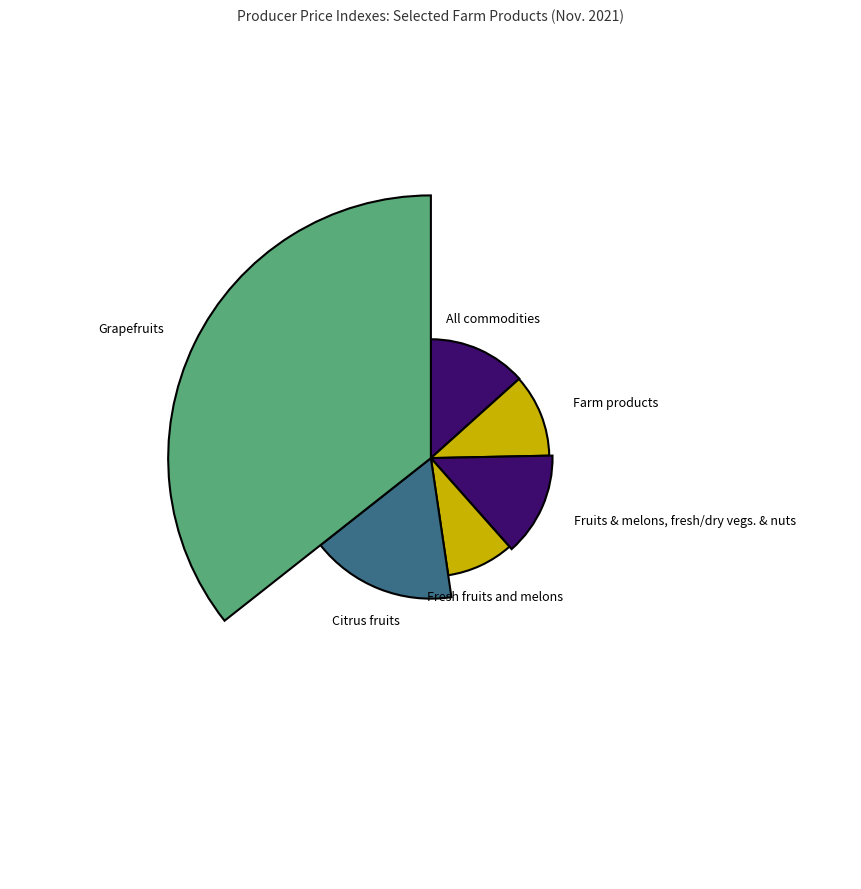

Is the sum of All commodities and Grapefruits greater than half?

No